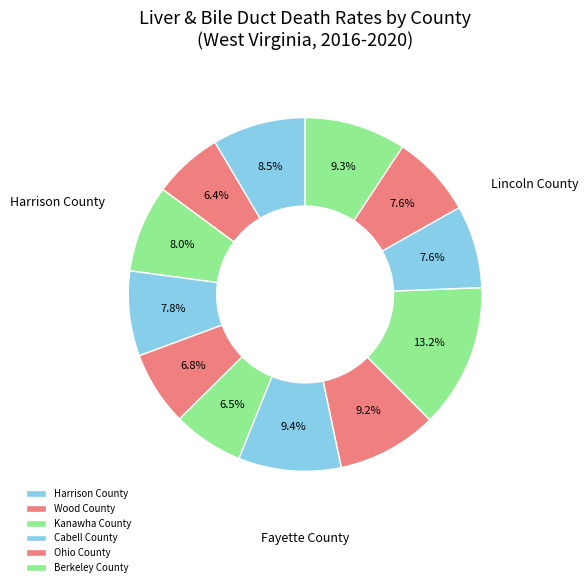

Rank the categories by value from highest to lowest.

Lincoln County, Fayette County, Mineral County, Jefferson County, Harrison County, Kanawha County, Cabell County, Marion County, Mercer County, Ohio County, Berkeley County, Wood County